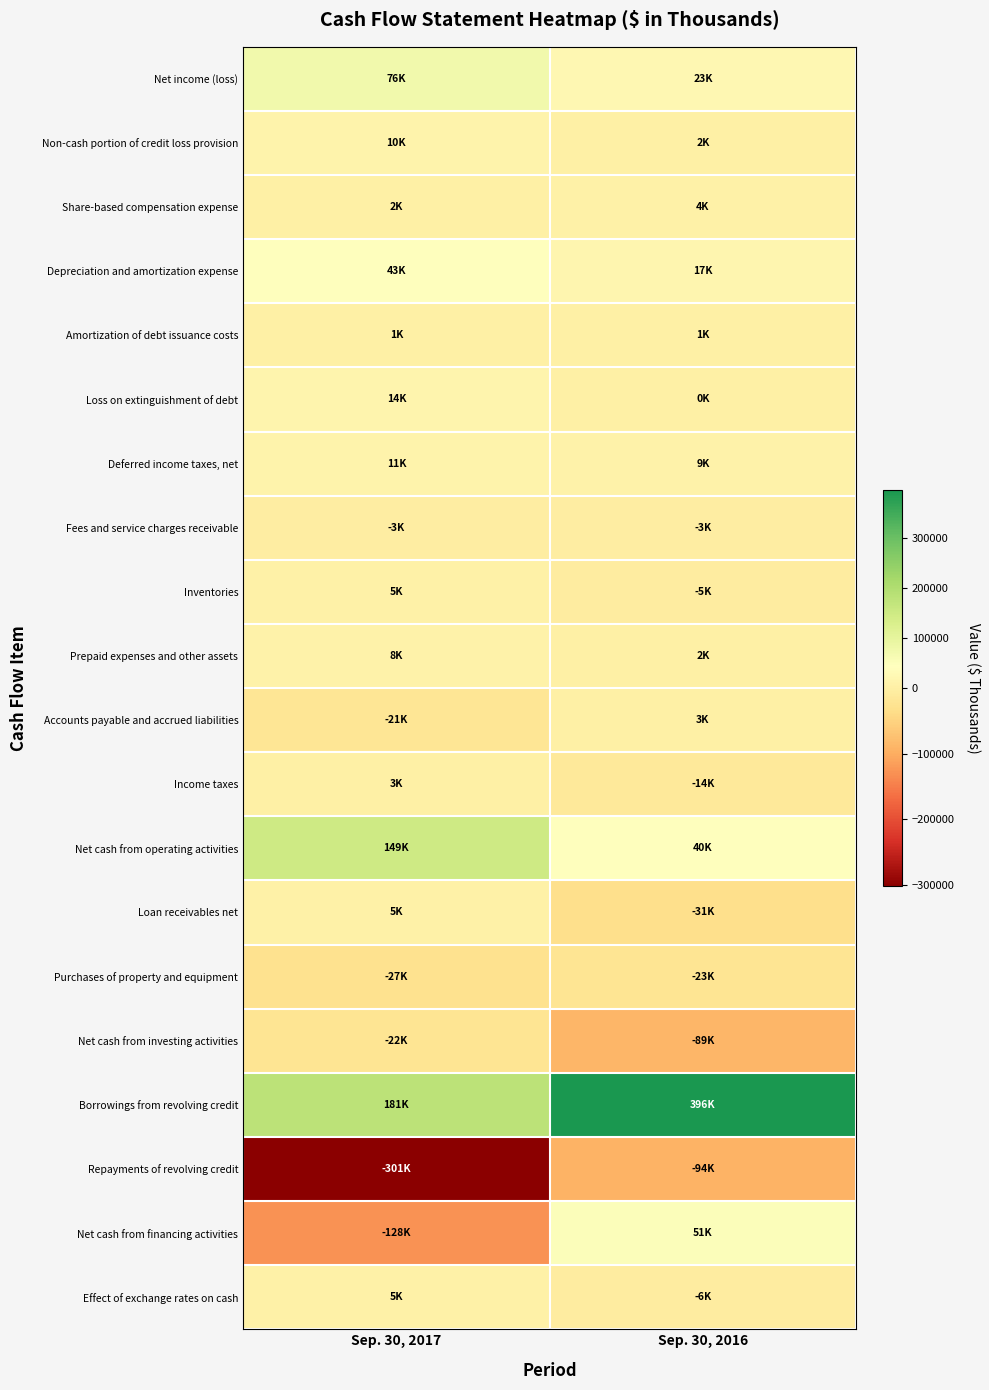

What is the spread (max minus min) of values at Sep. 30, 2017?

482000